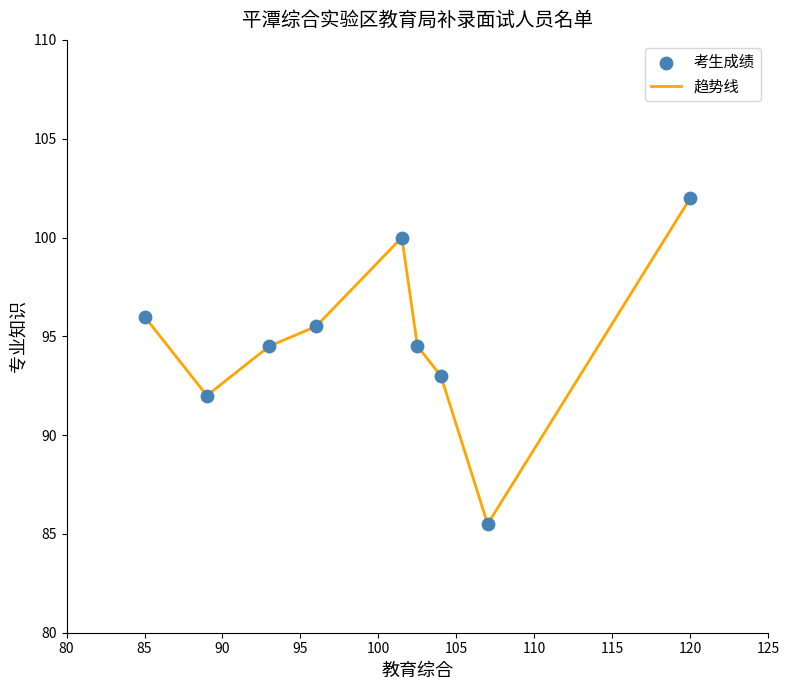

What is the difference between the maximum and minimum values?

16.5